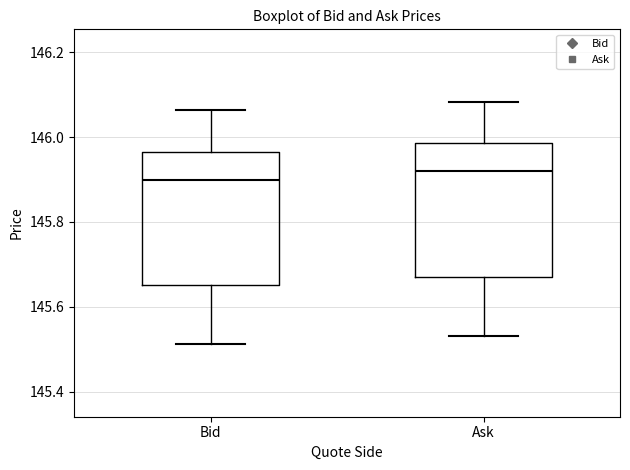

Reading left to right, transcribe this box plot: for each box, give where its median line is, the range the box spans, and where its two whiskers end, as read against the y-axis. The values are not printed on the chart, so give them approximately, as read against the axis.

Bid: median 145.90, box 145.66 to 145.96, whiskers 145.52 to 146.06
Ask: median 145.92, box 145.68 to 145.98, whiskers 145.54 to 146.08